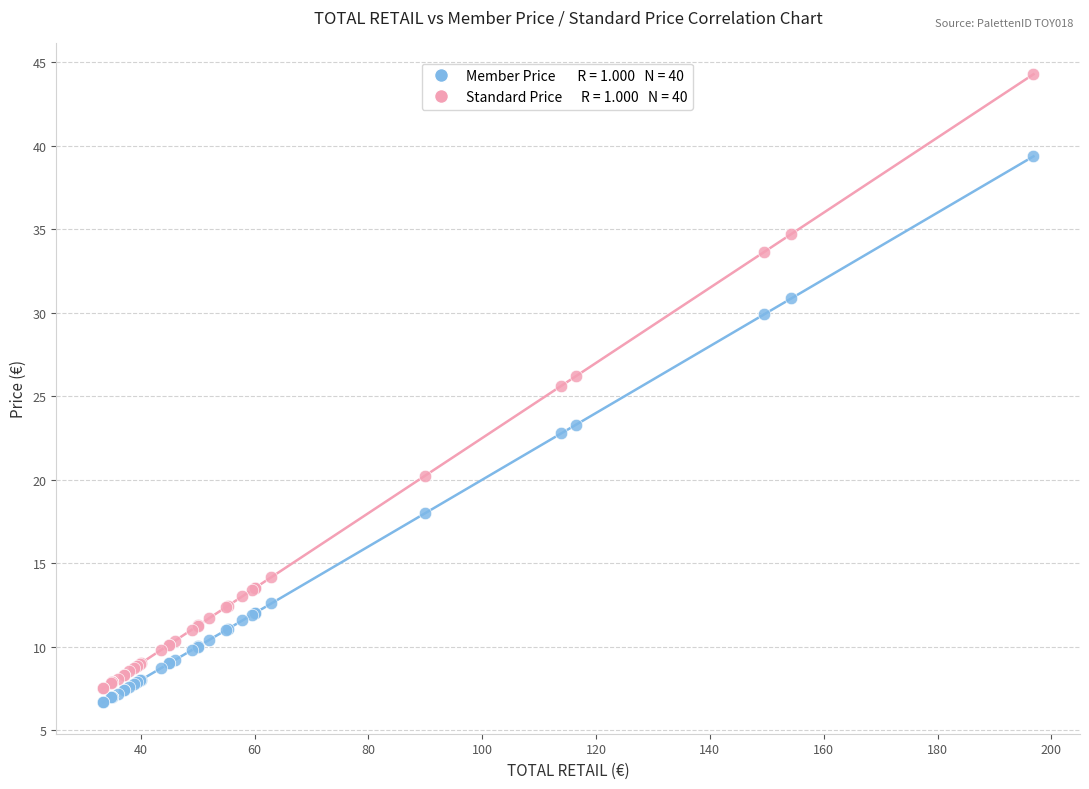

Across all series, what Y value is closest to 25?

25.6